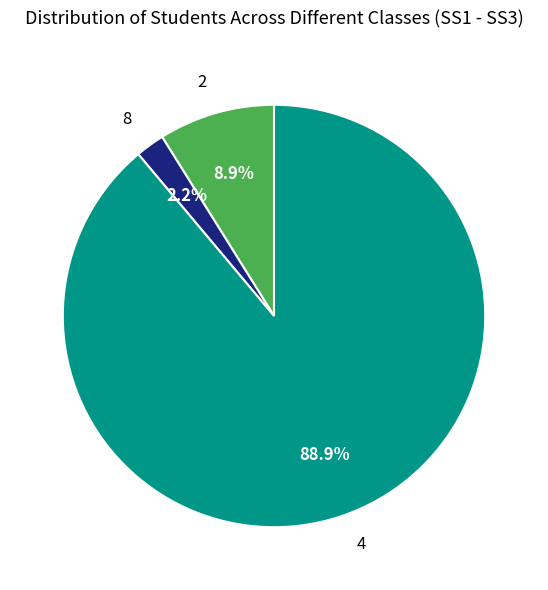

What is the majority slice?

4